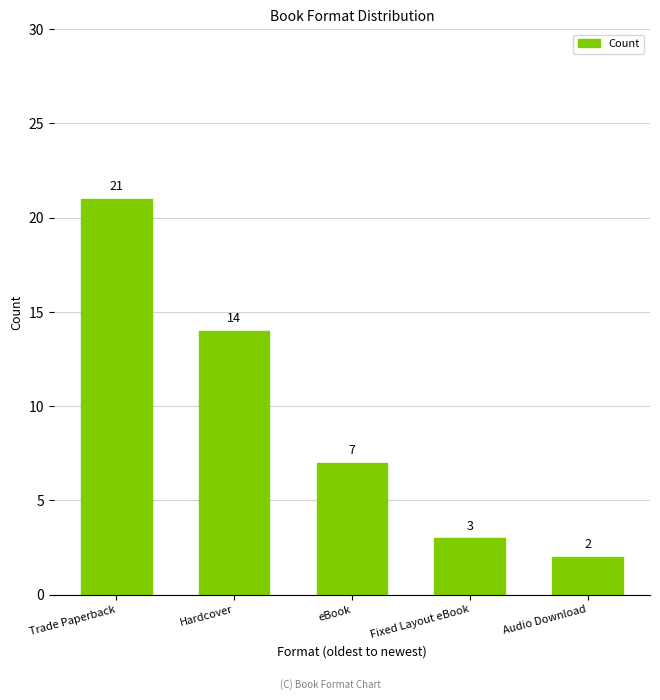

Between eBook and Fixed Layout eBook, which is larger?

eBook